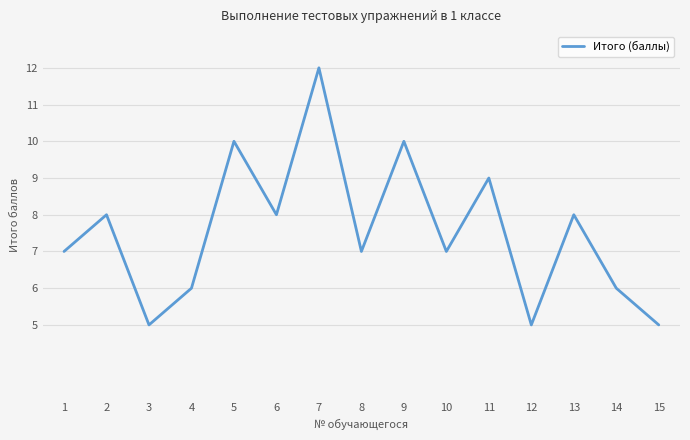

Is it true that the value at 6 is 8?

True